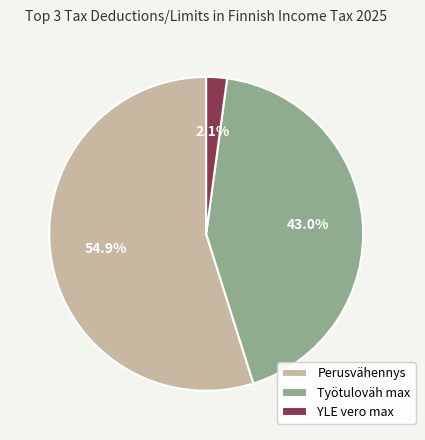

Which category accounts for the majority?

Perusvähennys